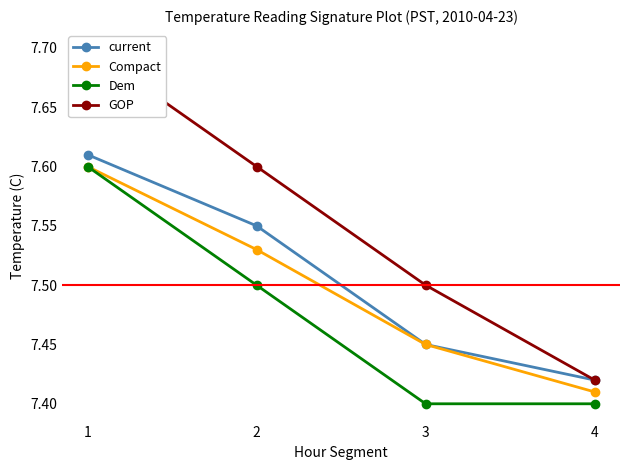

True or false: Dem has a value of 7.6 at 1.

True